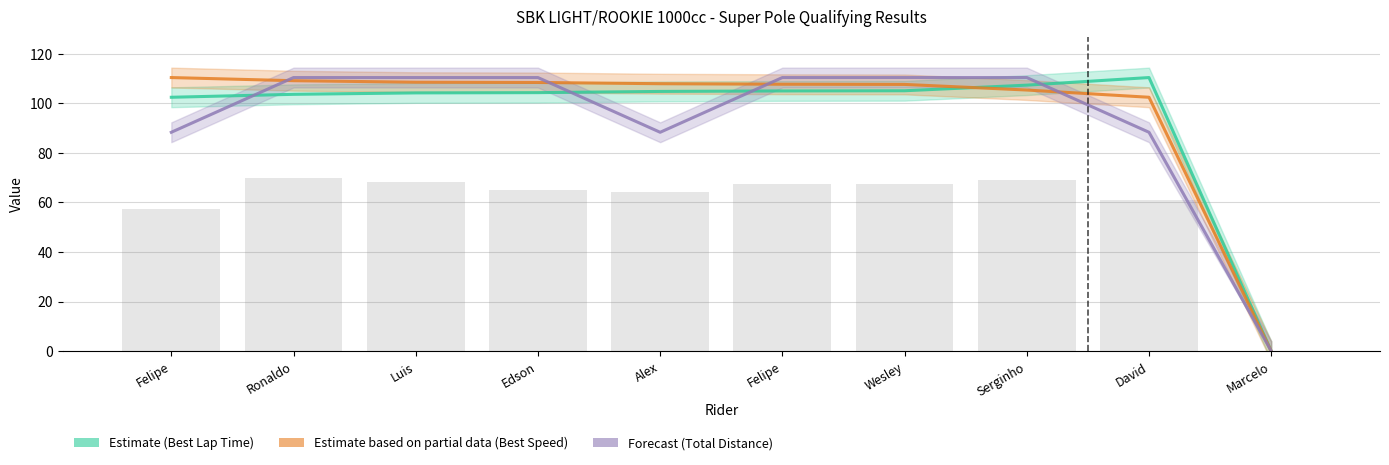

What is the label of the 8th bar from the left?

Serginho